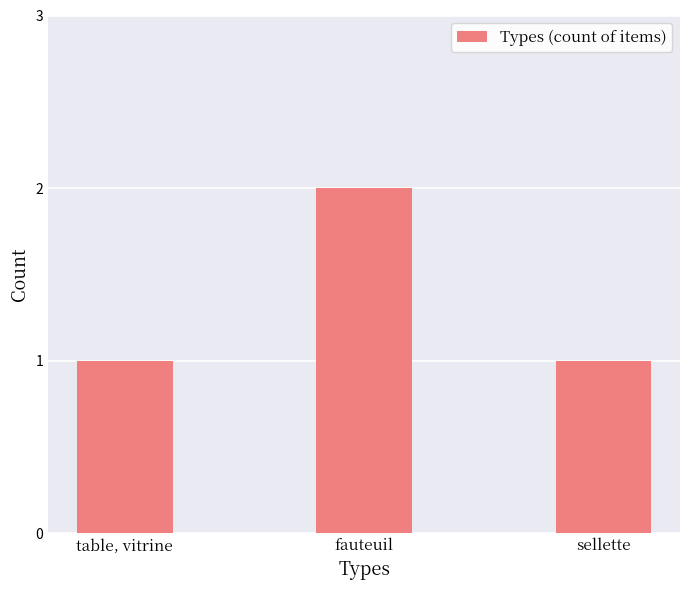

What is the sum of all values?

4